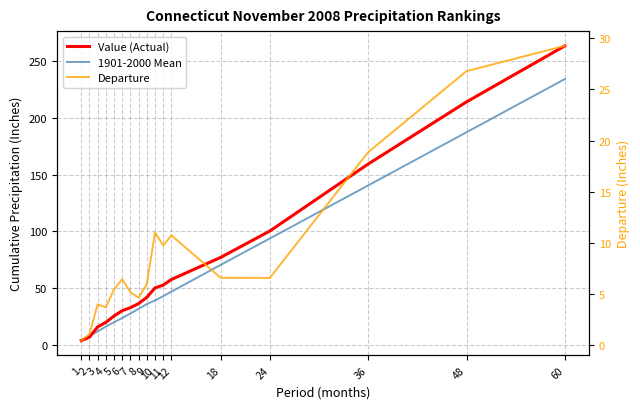

True or false: Value (Actual) and Departure cross at least once.

False